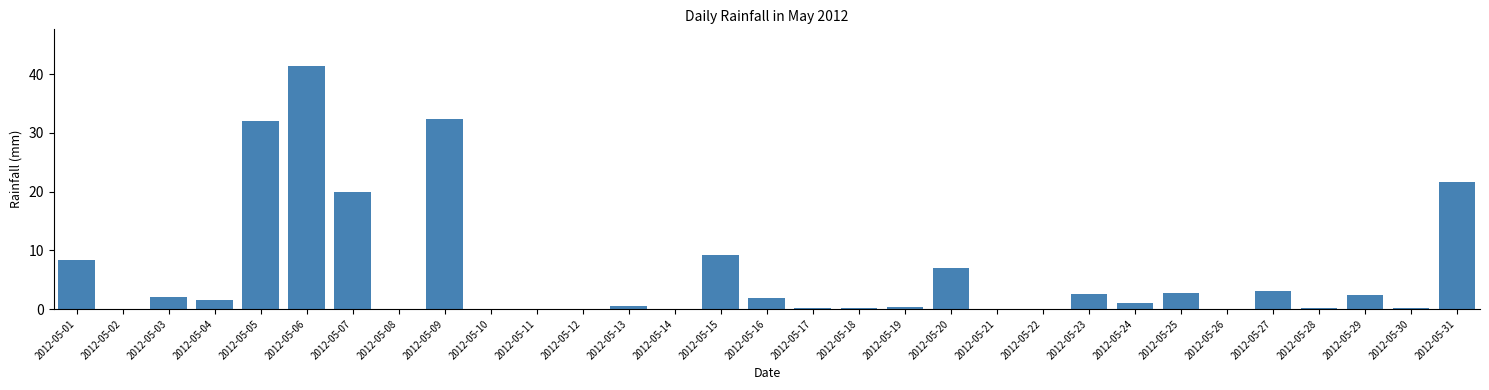

What is the maximum value shown in the chart?

41.4